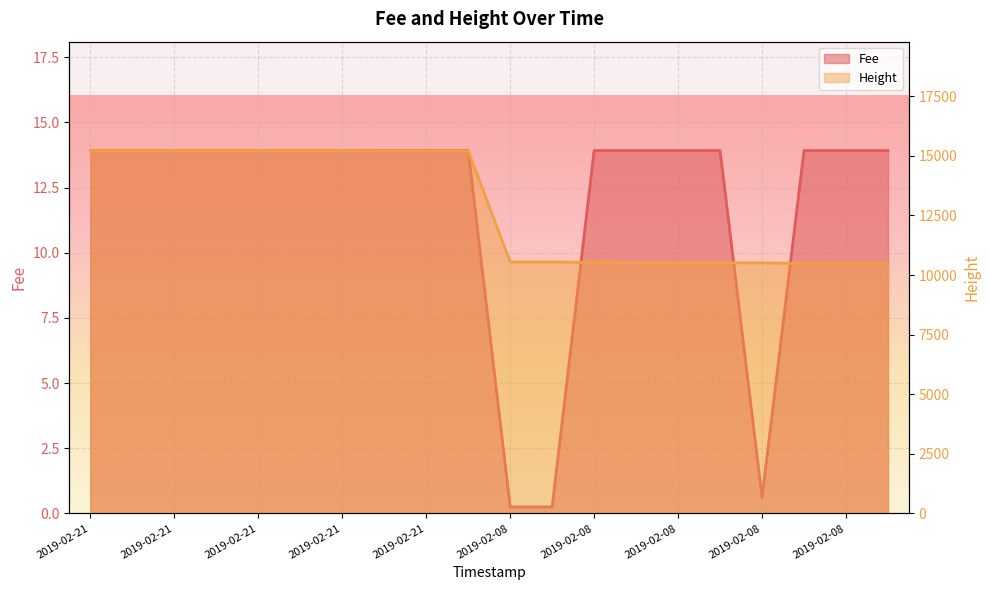

The Fee series shows 13.9 at 2019-02-21 21:49:38. True or false?

True